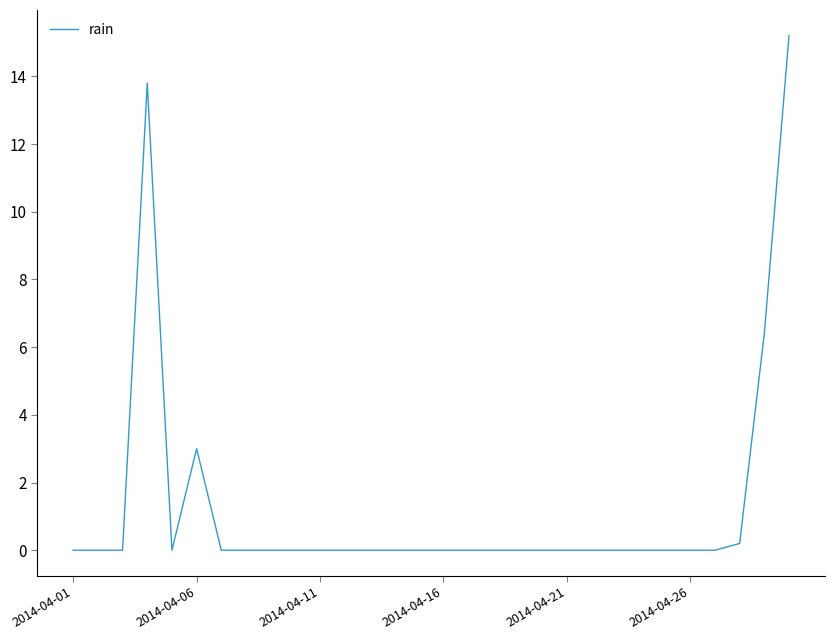

True or false: the data has more than 0 interior local peaks.

True